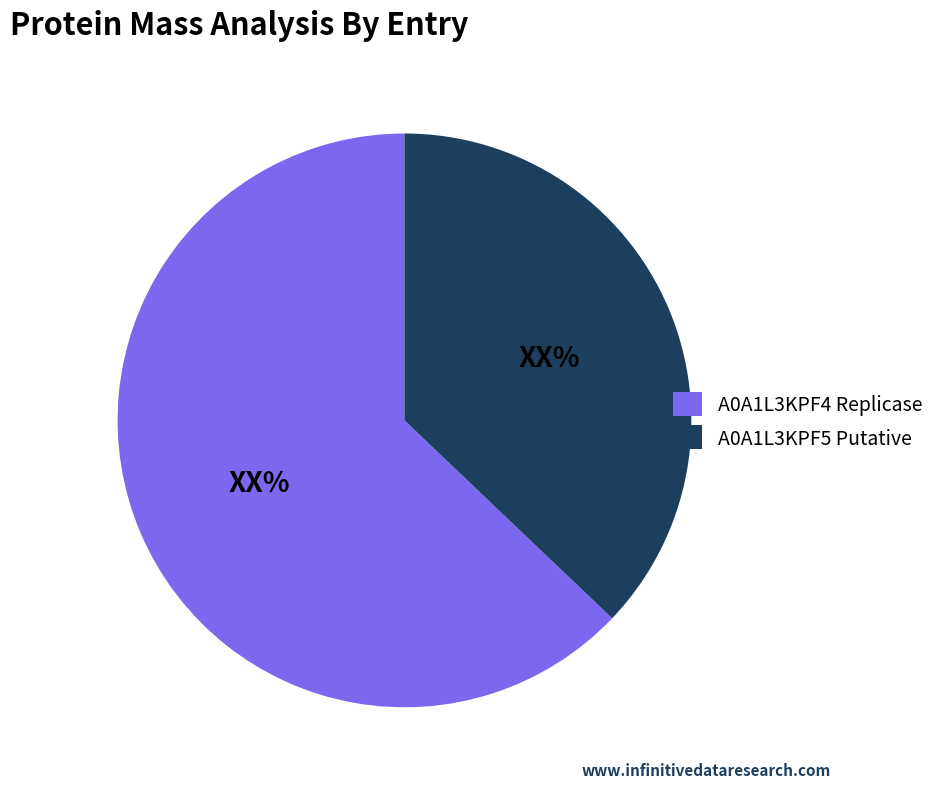

Is there any slice that represents more than half of the pie?

Yes